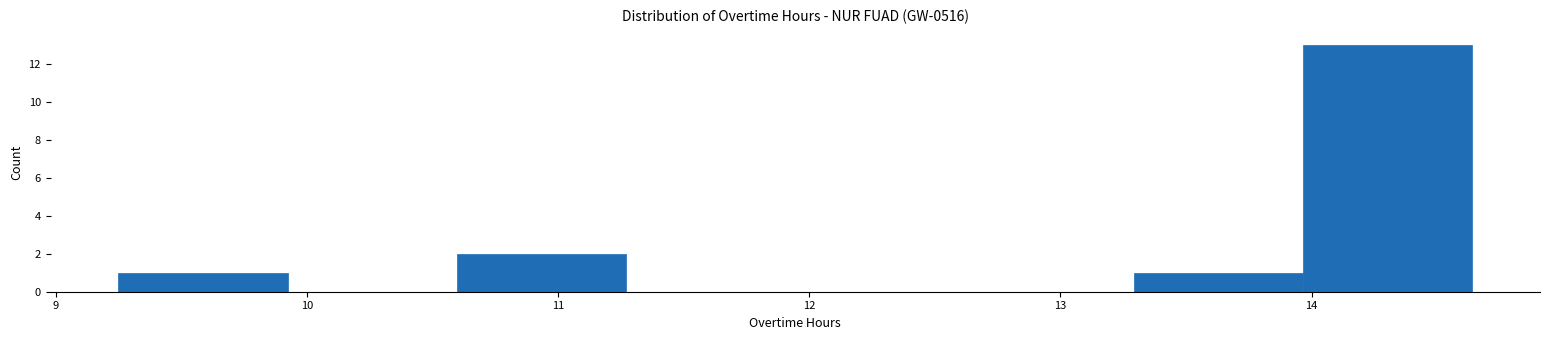

Reading left to right, list every bar in this chart as the range it spans on the x-axis followed by its height. Neither the bar edges nor the heights are printed on the chart, so give them approximately, as read against the axes.

9.3 to 9.9: 1
9.9 to 10.6: 0
10.6 to 11.3: 2
11.3 to 11.9: 0
11.9 to 12.6: 0
12.6 to 13.3: 0
13.3 to 14.0: 1
14.0 to 14.6: 13